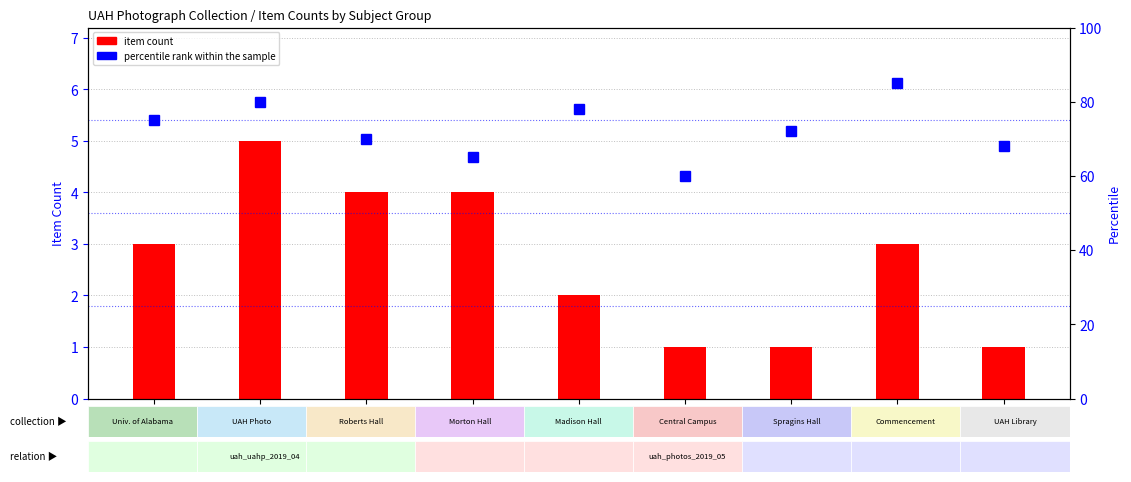

Which category has the highest value across all series?

ID773